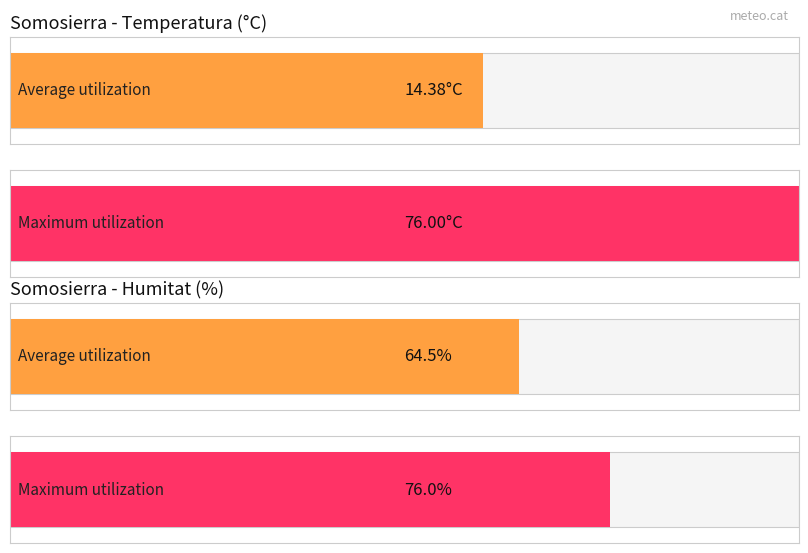

Does the chart contain stacked bars?

No